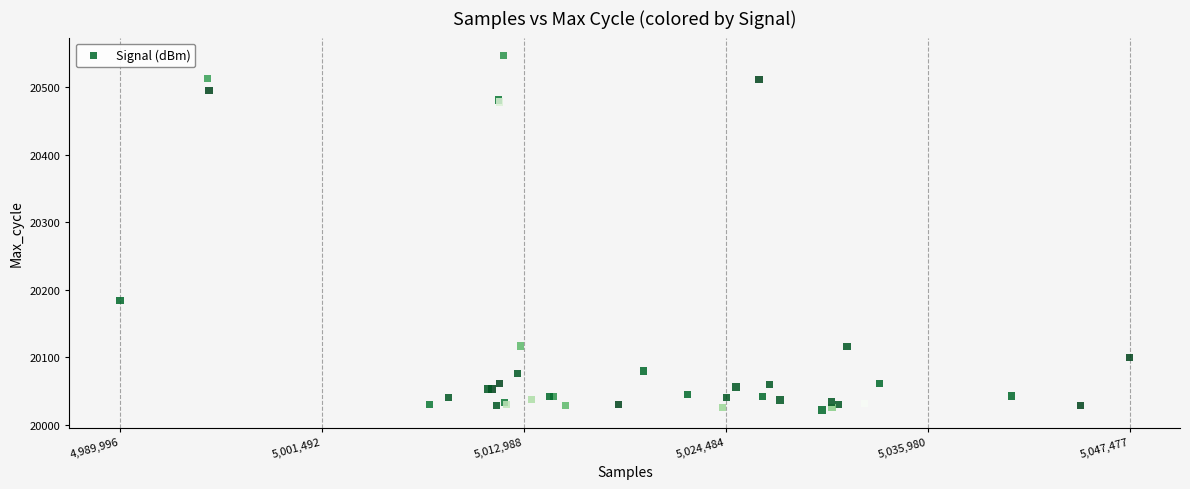

What Y value in the scatter plot is closest to 20284?

20184